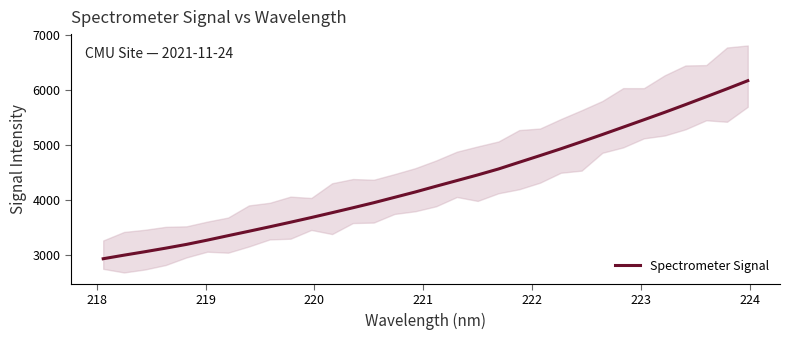

What is the minimum value for Spectrometer Signal?

2923.8